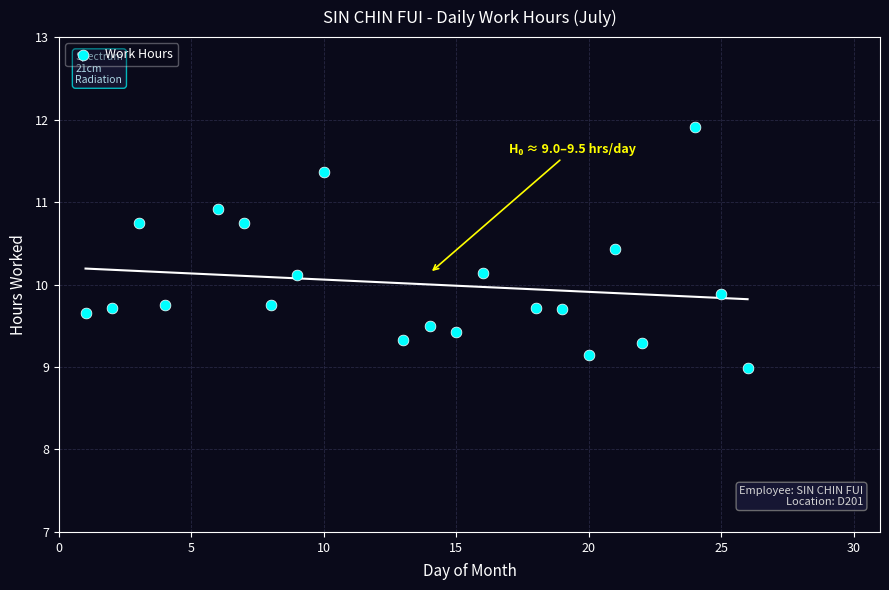

What is the range of Y values (max minus min)?

2.9